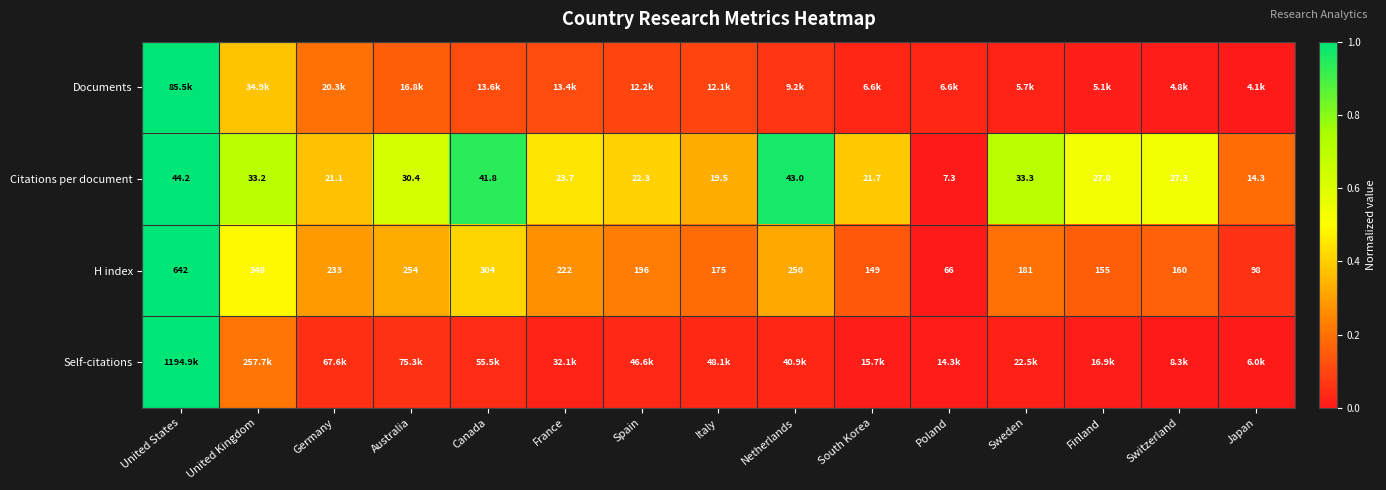

What is the difference between the highest and lowest values at Canada?

0.9